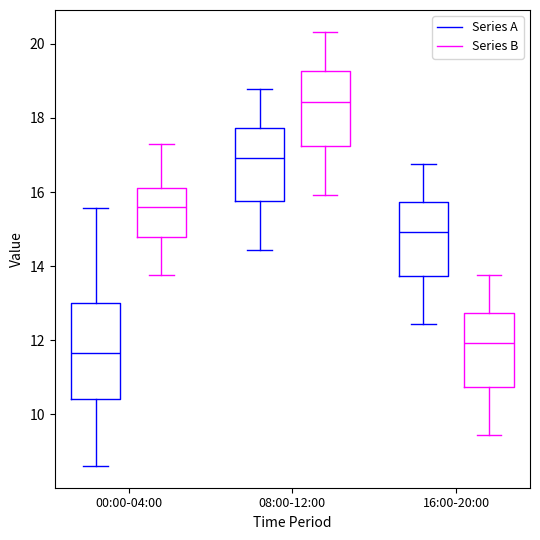

Reading left to right, transcribe this box plot: for each box, give where its median line is, the range the box spans, and where its two whiskers end, as read against the y-axis. The values are not printed on the chart, so give them approximately, as read against the axis.

00:00-04:00 (Series A): median 11.6, box 10.4 to 13.0, whiskers 8.6 to 15.6
00:00-04:00 (Series B): median 15.6, box 14.8 to 16.2, whiskers 13.8 to 17.4
08:00-12:00 (Series A): median 17.0, box 15.8 to 17.8, whiskers 14.4 to 18.8
08:00-12:00 (Series B): median 18.4, box 17.2 to 19.2, whiskers 16.0 to 20.4
16:00-20:00 (Series A): median 15.0, box 13.8 to 15.8, whiskers 12.4 to 16.8
16:00-20:00 (Series B): median 12.0, box 10.8 to 12.8, whiskers 9.4 to 13.8